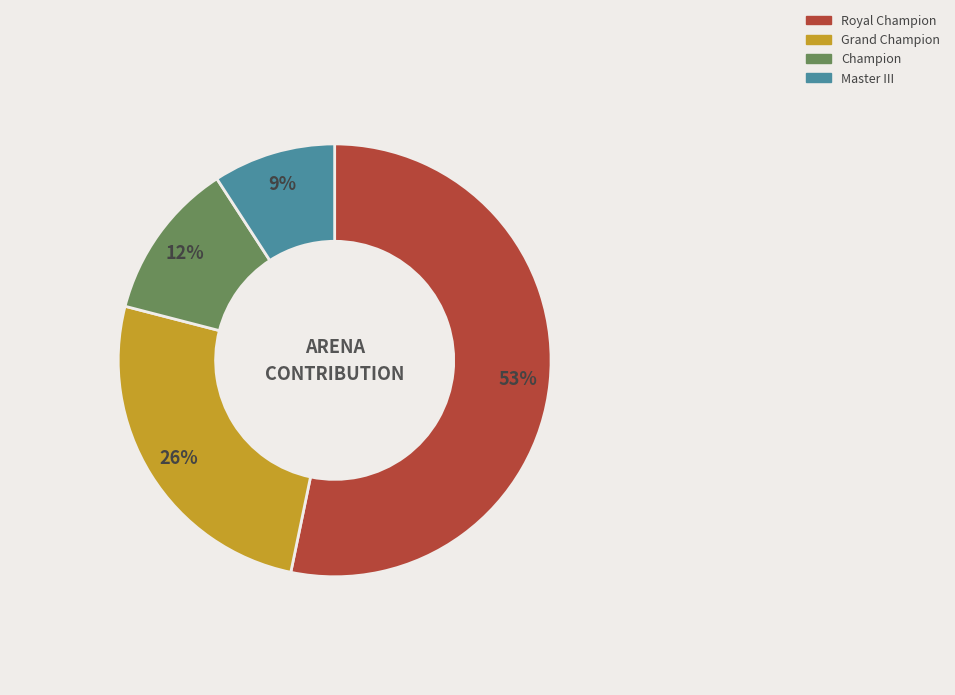

To the nearest percent, what portion does Master III represent?

9%